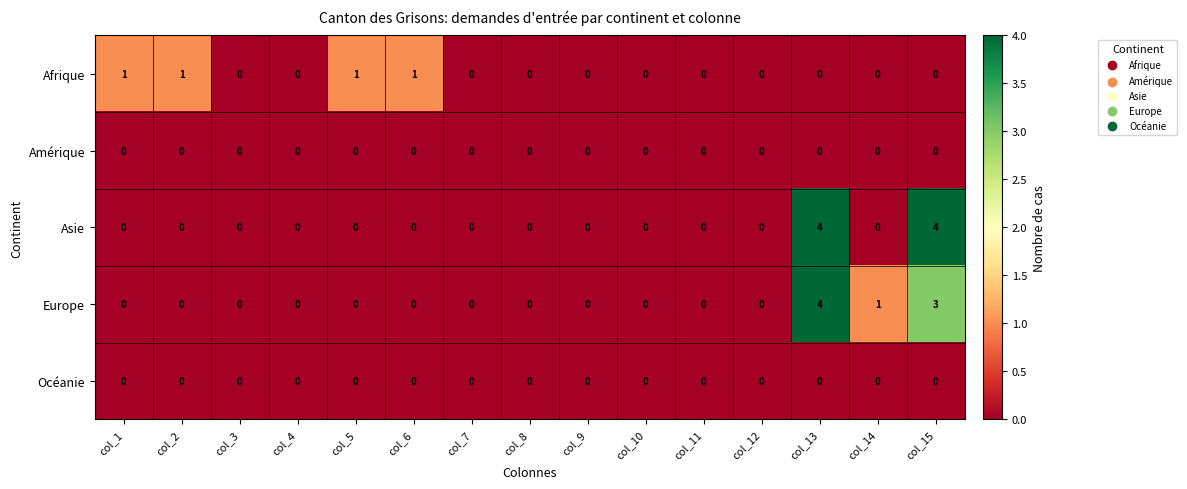

At which category is the sum across all series the highest?

col_13